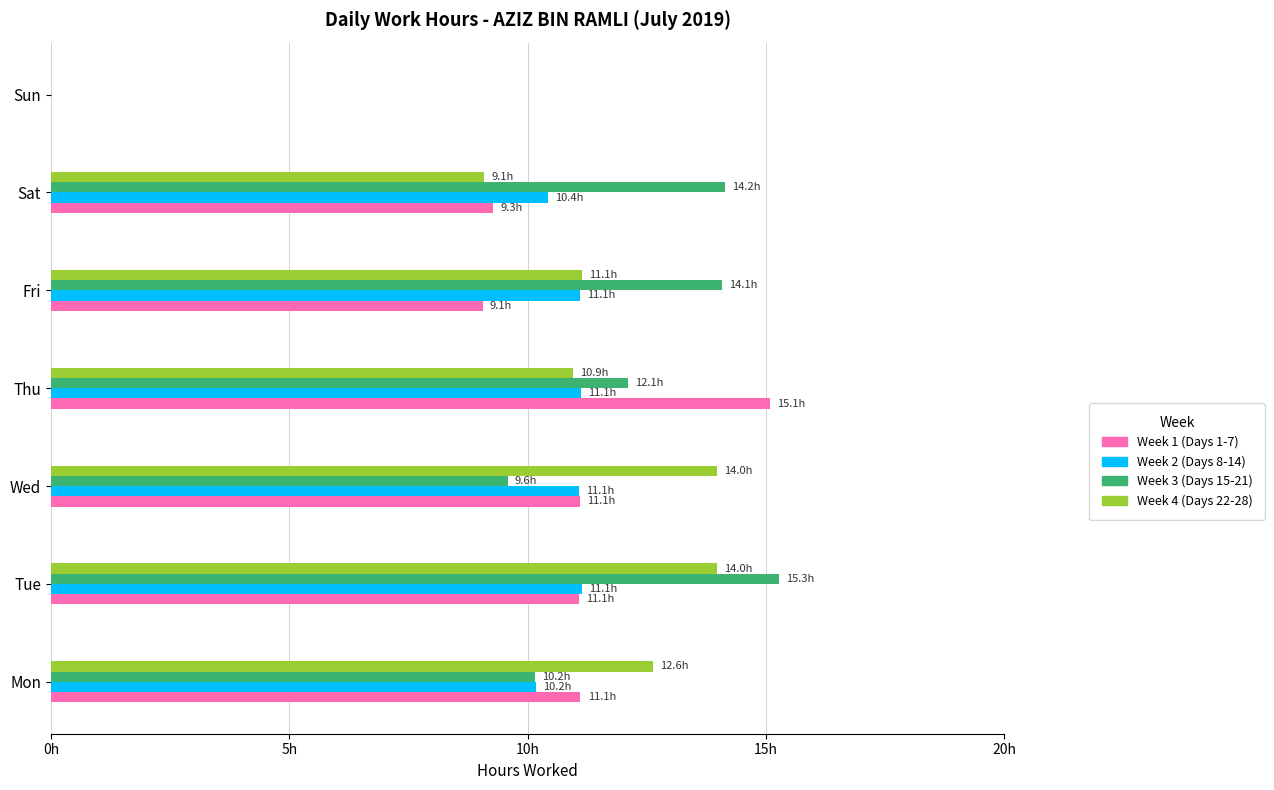

What is the difference between the maximum and minimum values in the Week 3 (Days 15-21) series?

15.3